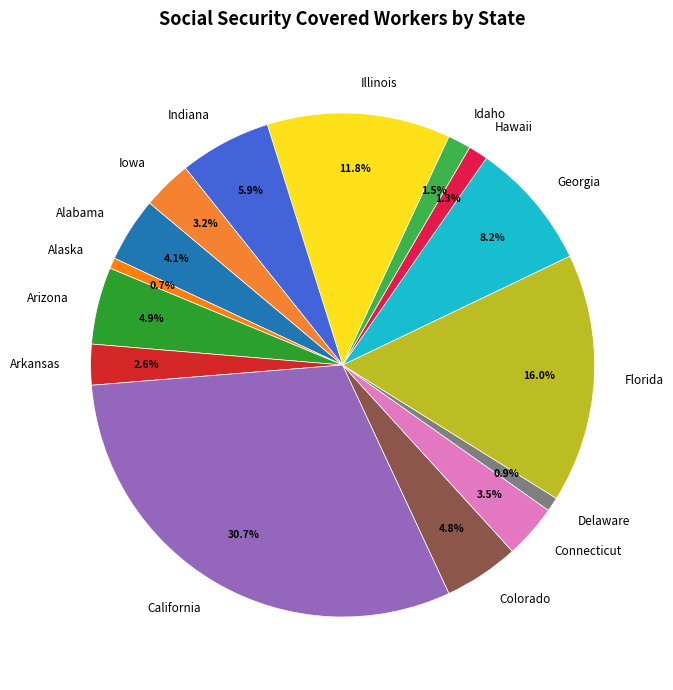

How much of the chart is everything except Iowa?

96.8%